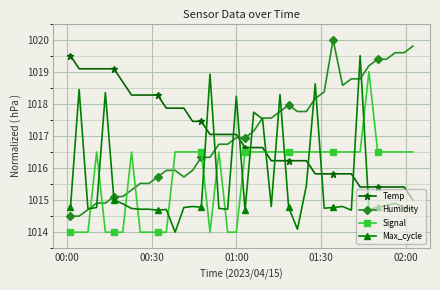

What is the value of the Temp point at the 13th from the left?

1017.9